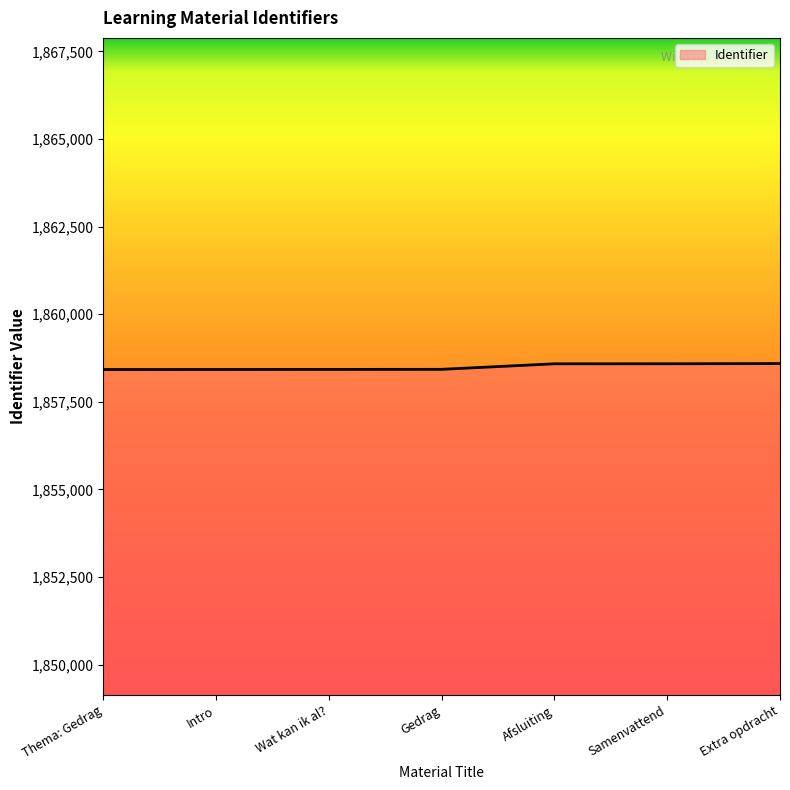

Approximately how many times larger is the value at Wat kan ik al? compared to Samenvattend?

1.0